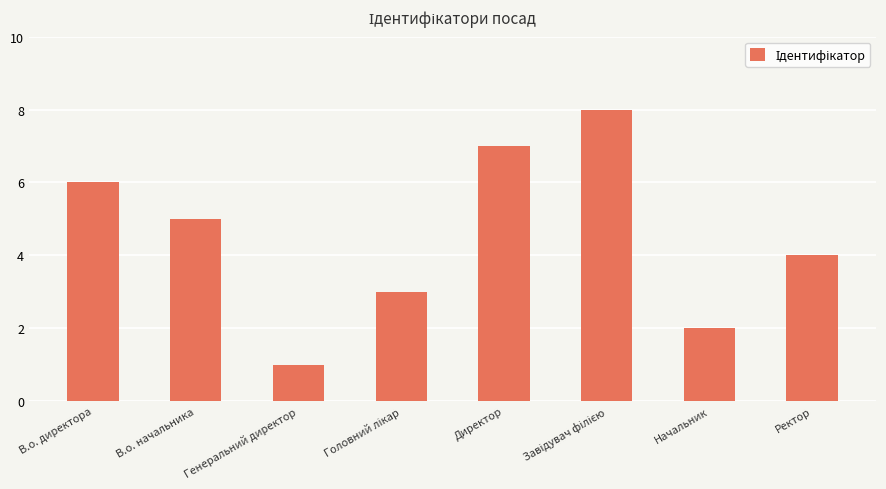

Is it true that the value at Начальник is 2?

True